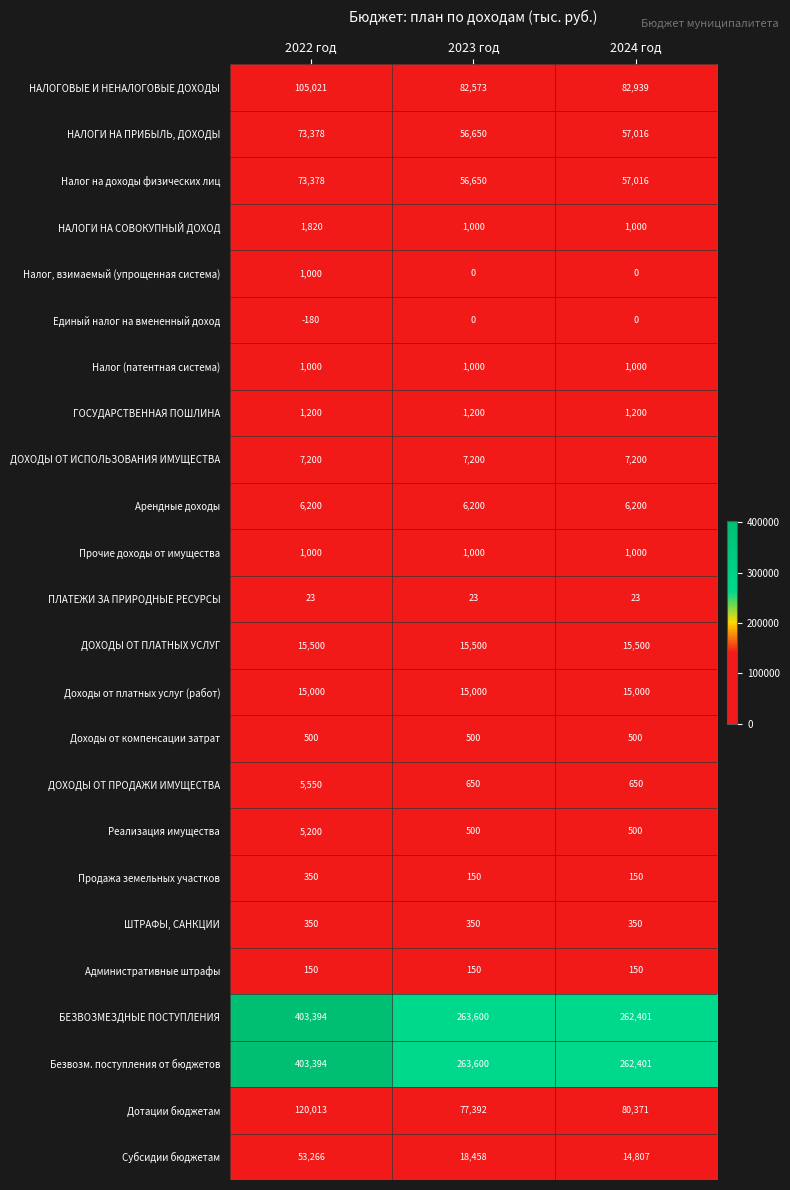

What is the greatest value displayed?

403394